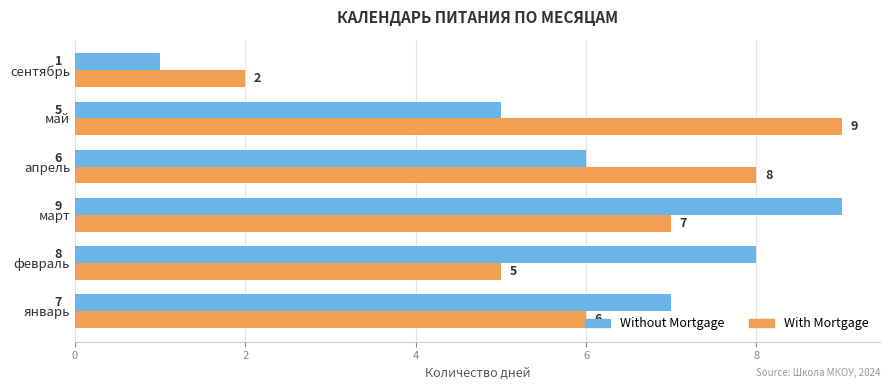

True or false: Without Mortgage has a value of 1 at сентябрь.

True